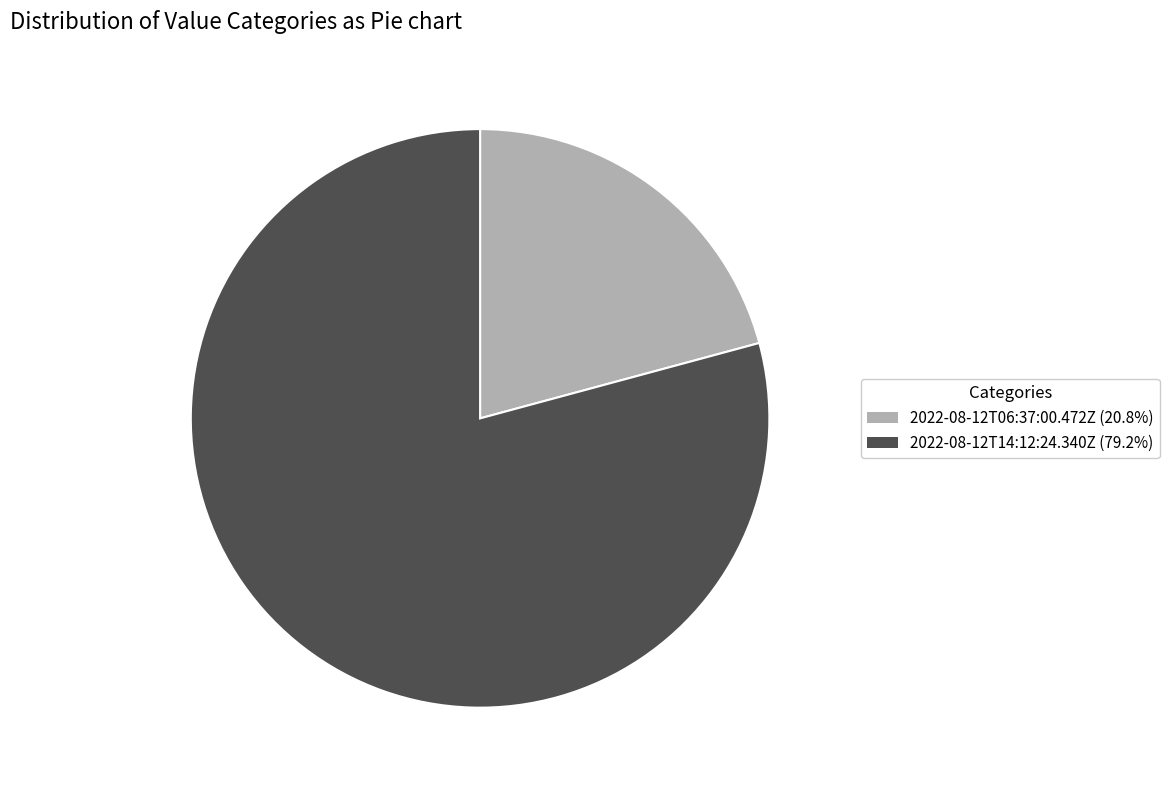

True or false: 2022-08-12T14:12:24.340Z accounts for 70% of the total.

False